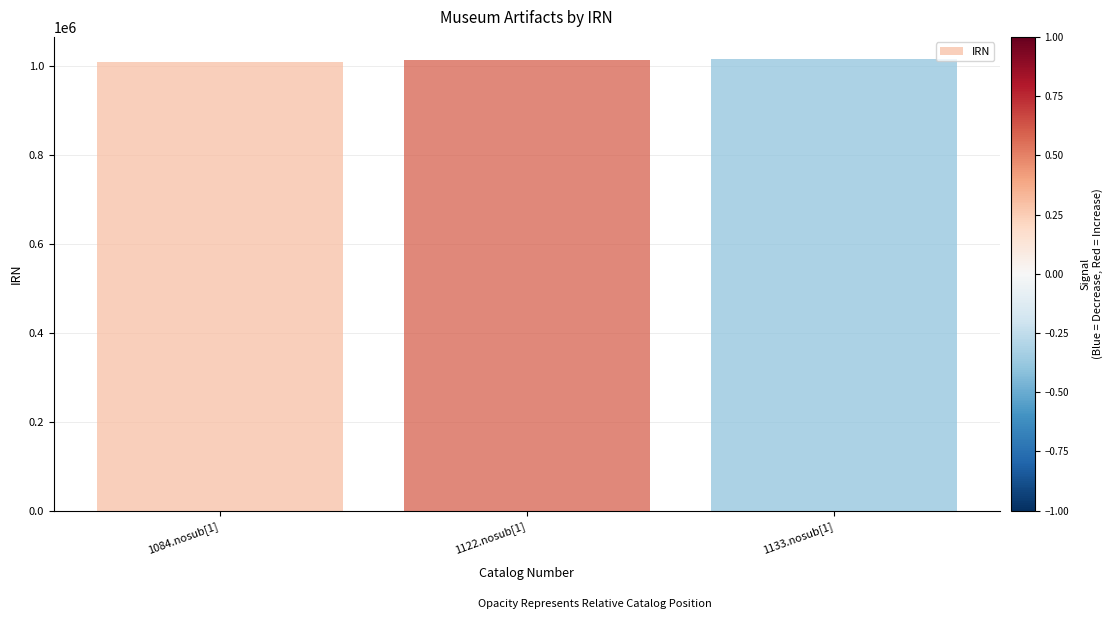

What is the ratio of the value at 1133.nosub[1] to the value at 1084.nosub[1]?

1.0